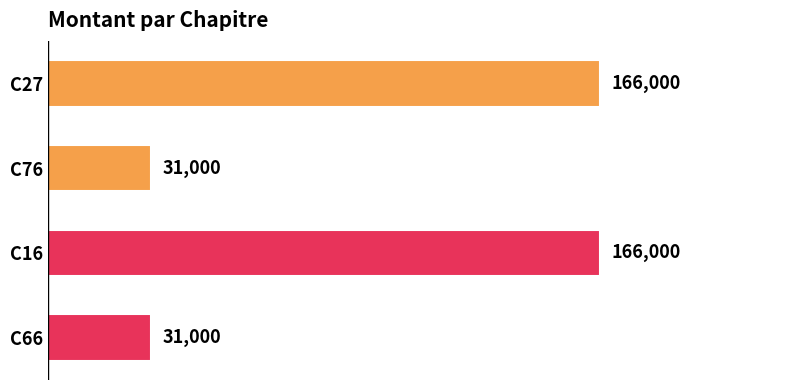

Count the values in the range 31000 to 166000.

4